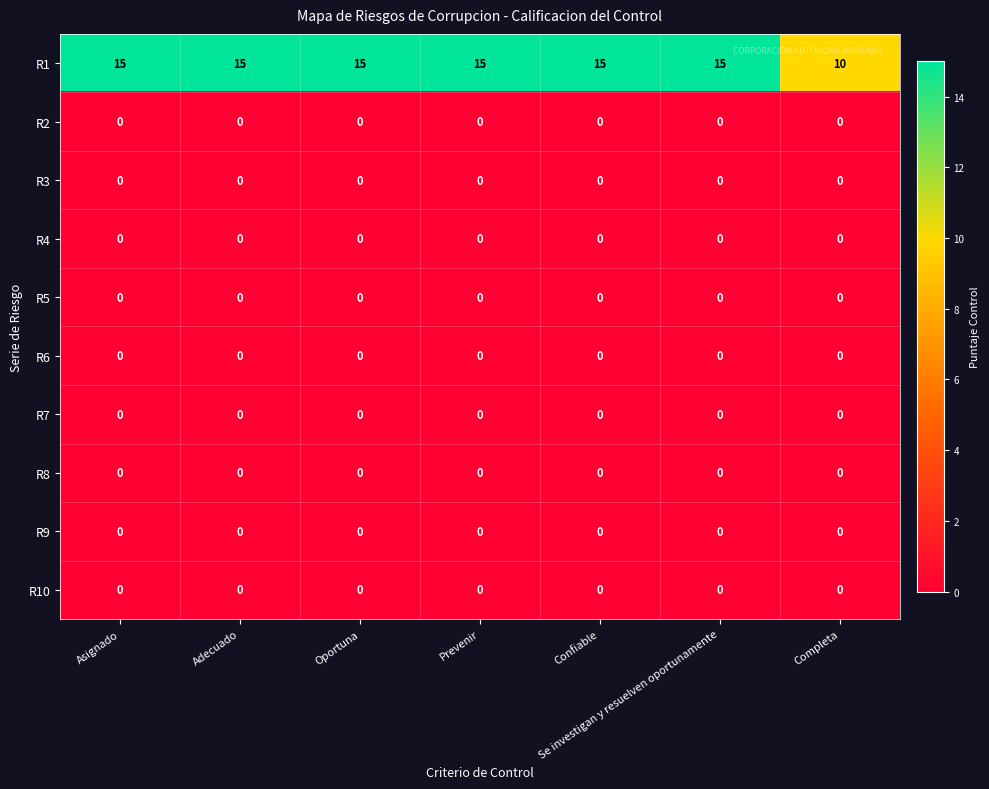

Which series changed the most between Oportuna and Completa?

R1